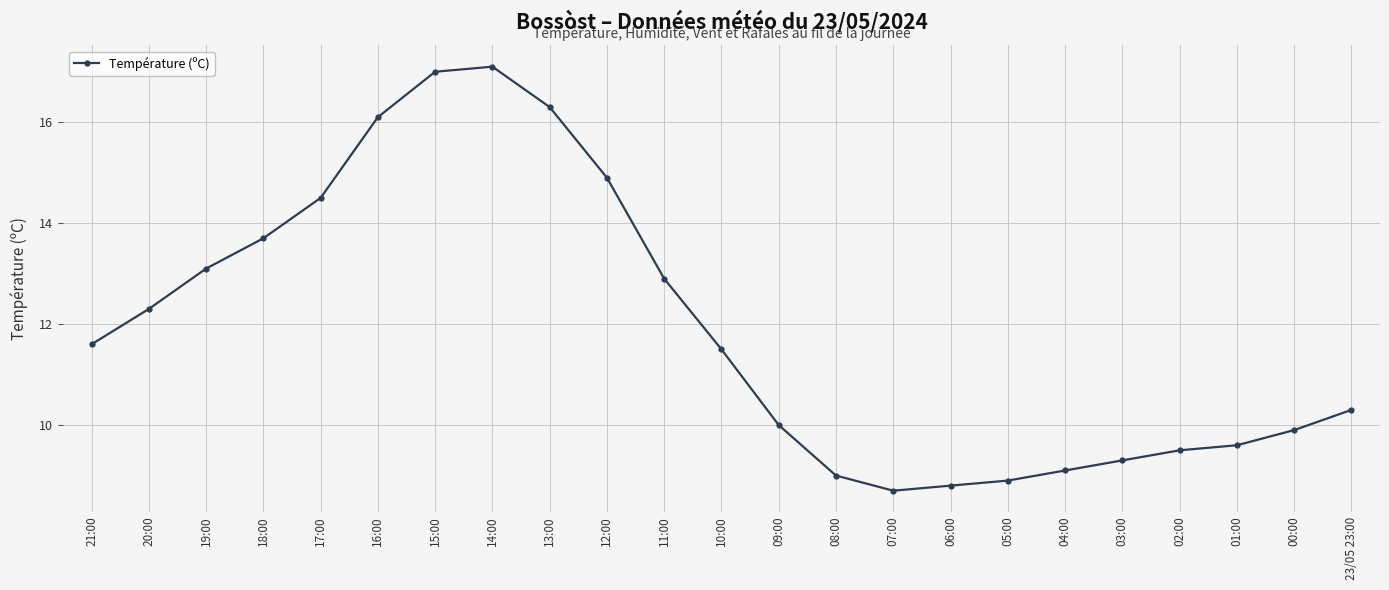

What is the smallest value displayed?

8.7